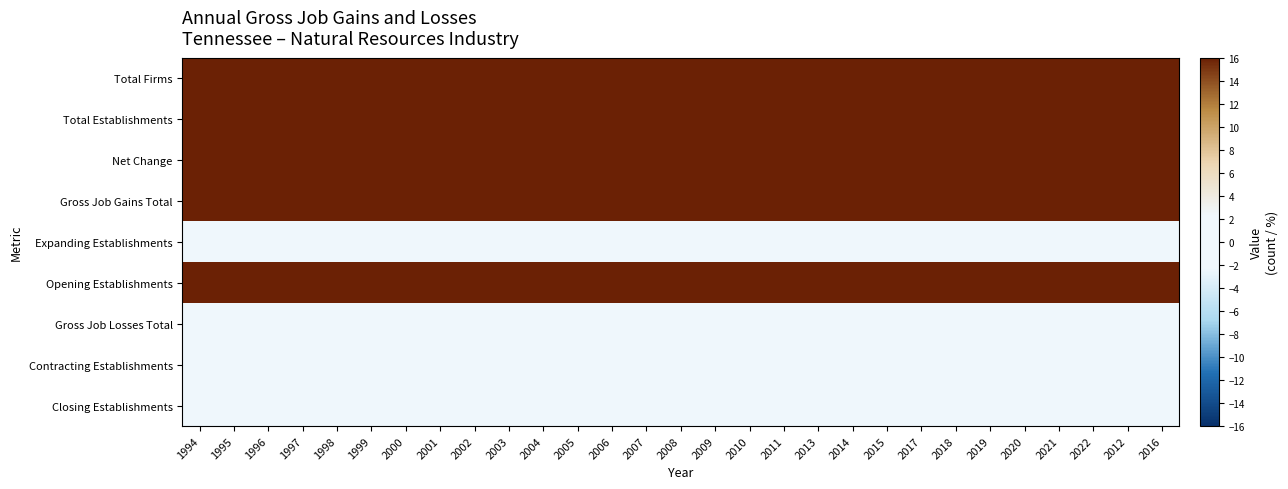

Reading right to left, extract all data points from this chart.

Total Firms: 2016=200	2012=200	2022=200	2021=200	2020=200	2019=200	2018=200	2017=200	2015=200	2014=200	2013=200	2011=200	2010=200	2009=200	2008=200	2007=200	2006=200	2005=200	2004=200	2003=200	2002=200	2001=200	2000=200	1999=200	1998=200	1997=200	1996=200	1995=200	1994=200
Total Establishments: 2016=200	2012=200	2022=200	2021=200	2020=200	2019=200	2018=200	2017=200	2015=200	2014=200	2013=200	2011=200	2010=200	2009=200	2008=200	2007=200	2006=200	2005=200	2004=200	2003=200	2002=200	2001=200	2000=200	1999=200	1998=200	1997=200	1996=200	1995=200	1994=200
Net Change: 2016=200	2012=200	2022=200	2021=200	2020=200	2019=200	2018=200	2017=200	2015=200	2014=200	2013=200	2011=200	2010=200	2009=200	2008=200	2007=200	2006=200	2005=200	2004=200	2003=200	2002=200	2001=200	2000=200	1999=200	1998=200	1997=200	1996=200	1995=200	1994=200
Gross Job Gains Total: 2016=200	2012=200	2022=200	2021=200	2020=200	2019=200	2018=200	2017=200	2015=200	2014=200	2013=200	2011=200	2010=200	2009=200	2008=200	2007=200	2006=200	2005=200	2004=200	2003=200	2002=200	2001=200	2000=200	1999=200	1998=200	1997=200	1996=200	1995=200	1994=200
Expanding Establishments: 2016=0	2012=0	2022=0	2021=0	2020=0	2019=0	2018=0	2017=0	2015=0	2014=0	2013=0	2011=0	2010=0	2009=0	2008=0	2007=0	2006=0	2005=0	2004=0	2003=0	2002=0	2001=0	2000=0	1999=0	1998=0	1997=0	1996=0	1995=0	1994=0
Opening Establishments: 2016=200	2012=200	2022=200	2021=200	2020=200	2019=200	2018=200	2017=200	2015=200	2014=200	2013=200	2011=200	2010=200	2009=200	2008=200	2007=200	2006=200	2005=200	2004=200	2003=200	2002=200	2001=200	2000=200	1999=200	1998=200	1997=200	1996=200	1995=200	1994=200
Gross Job Losses Total: 2016=0	2012=0	2022=0	2021=0	2020=0	2019=0	2018=0	2017=0	2015=0	2014=0	2013=0	2011=0	2010=0	2009=0	2008=0	2007=0	2006=0	2005=0	2004=0	2003=0	2002=0	2001=0	2000=0	1999=0	1998=0	1997=0	1996=0	1995=0	1994=0
Contracting Establishments: 2016=0	2012=0	2022=0	2021=0	2020=0	2019=0	2018=0	2017=0	2015=0	2014=0	2013=0	2011=0	2010=0	2009=0	2008=0	2007=0	2006=0	2005=0	2004=0	2003=0	2002=0	2001=0	2000=0	1999=0	1998=0	1997=0	1996=0	1995=0	1994=0
Closing Establishments: 2016=0	2012=0	2022=0	2021=0	2020=0	2019=0	2018=0	2017=0	2015=0	2014=0	2013=0	2011=0	2010=0	2009=0	2008=0	2007=0	2006=0	2005=0	2004=0	2003=0	2002=0	2001=0	2000=0	1999=0	1998=0	1997=0	1996=0	1995=0	1994=0